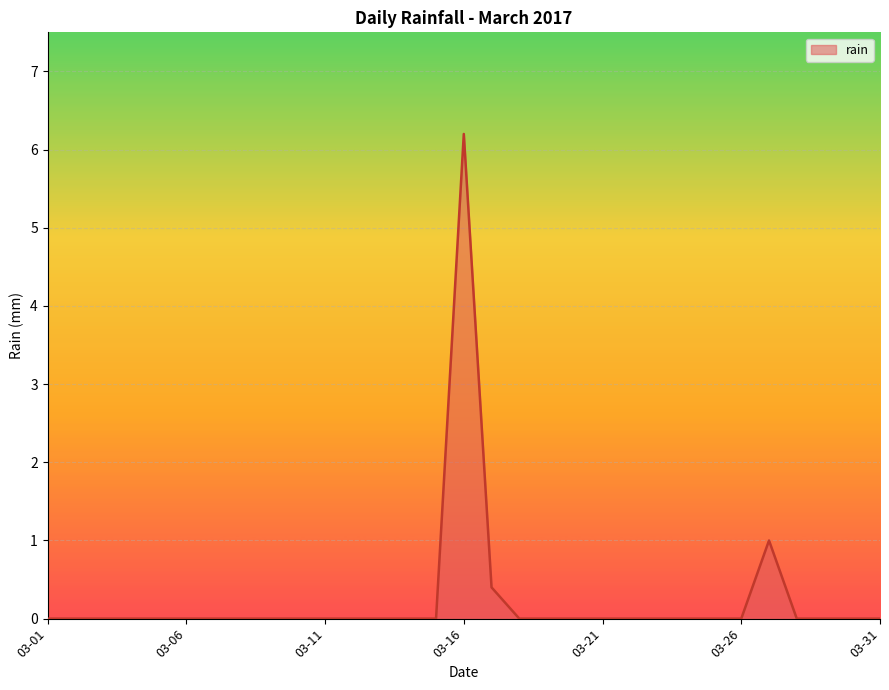

What is the maximum value shown in the chart?

6.2